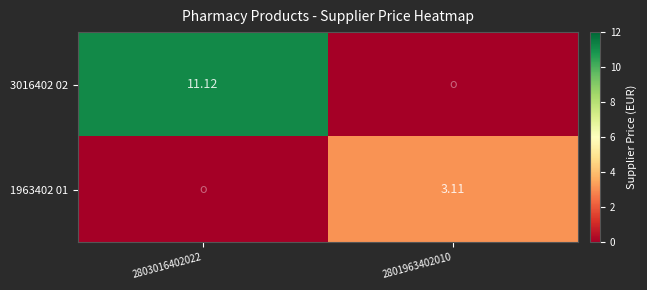

Where does the 1963402 01 series first go above 3?

2801963402010